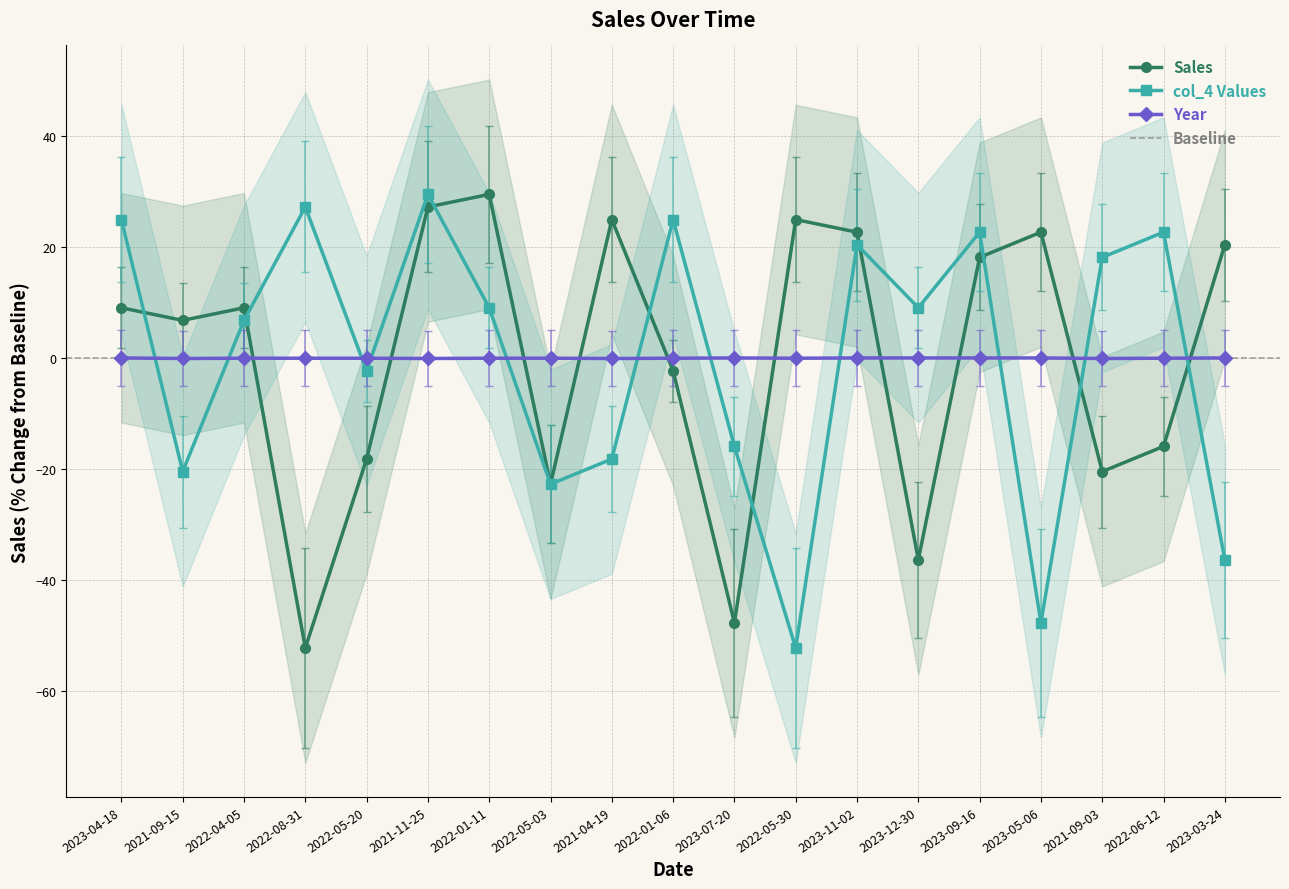

What is the lowest value of the Sales series?

-52.3